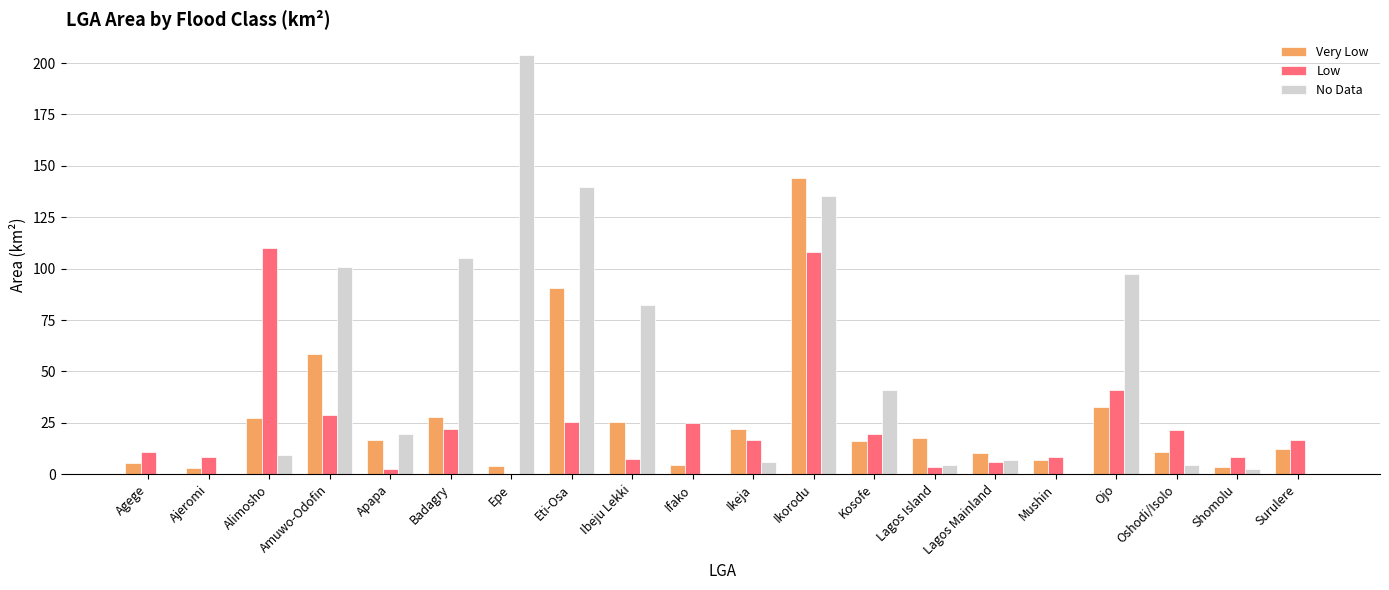

Is the value of Low at Agege greater than the value of No Data at Amuwo-Odofin?

No